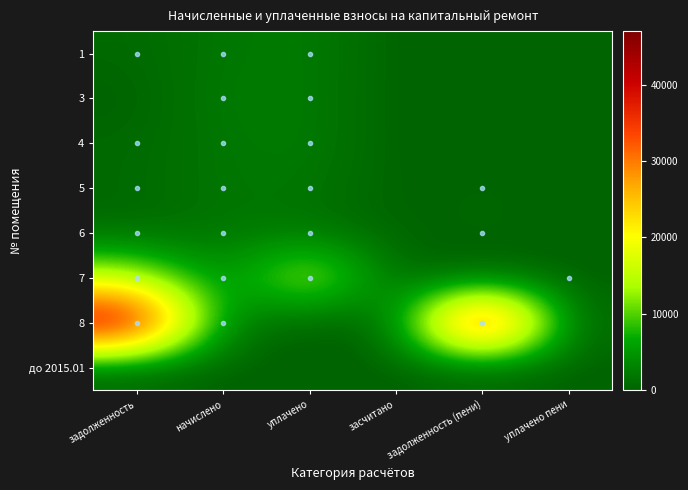

Between засчитано and задолженность (пени), which is larger?

засчитано